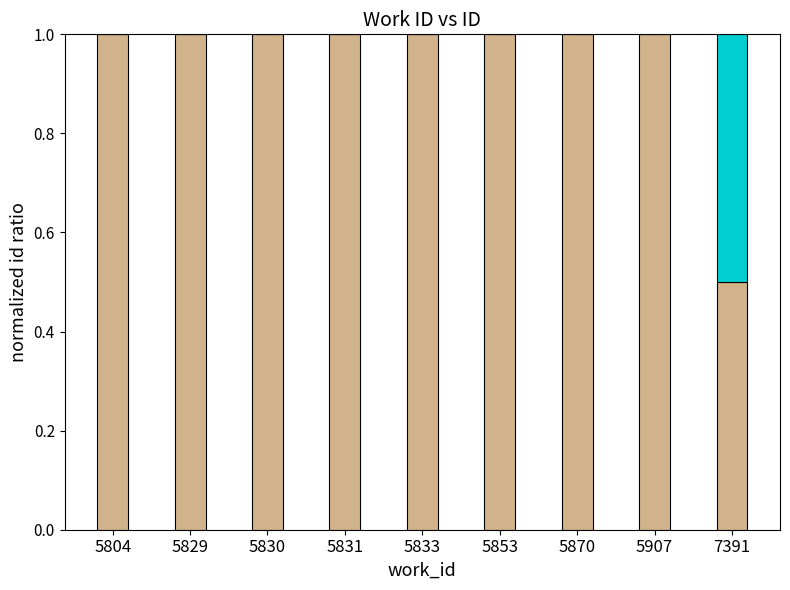

What is the total value across all series at 5853?

1.0